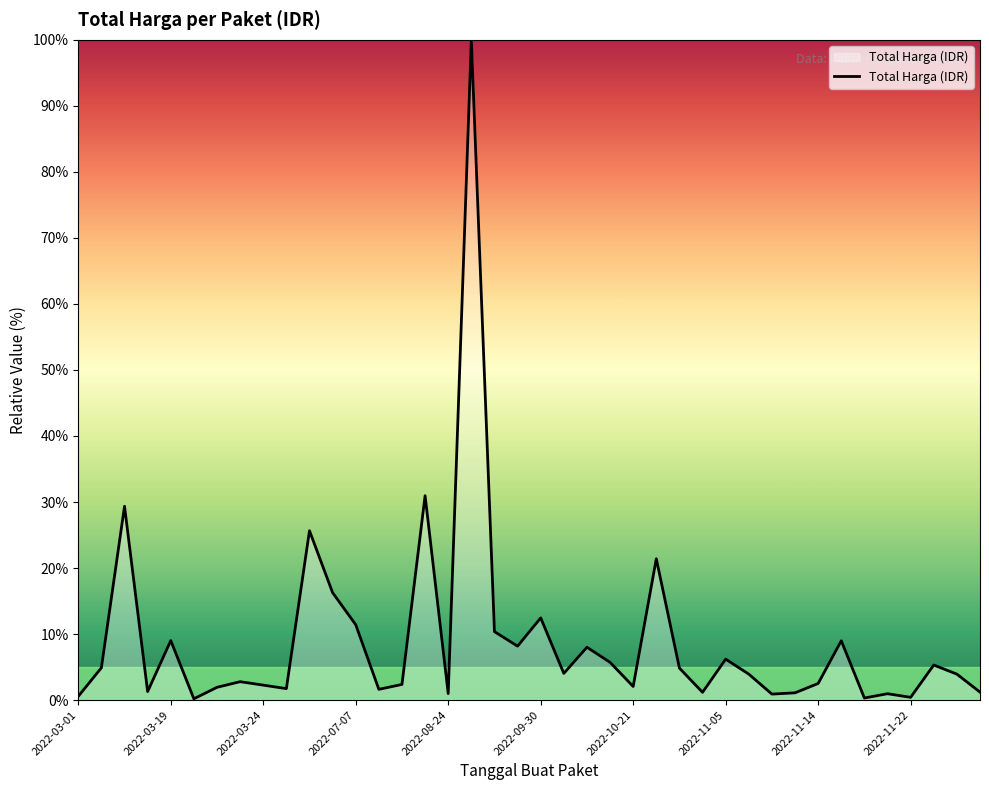

What is the greatest value displayed?

100.0